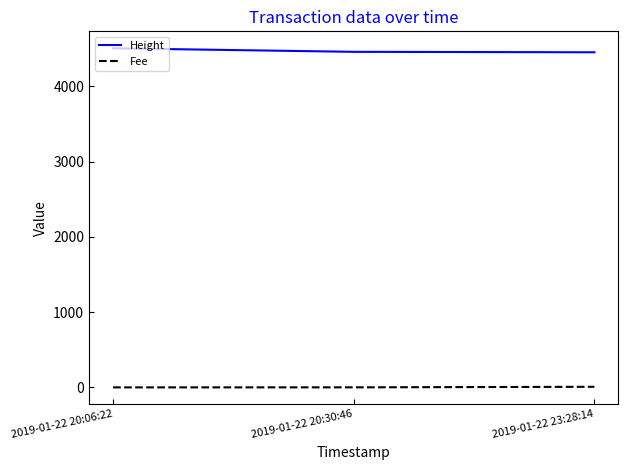

Where is Height nearest to the value 4479?

2019-01-22 20:30:46